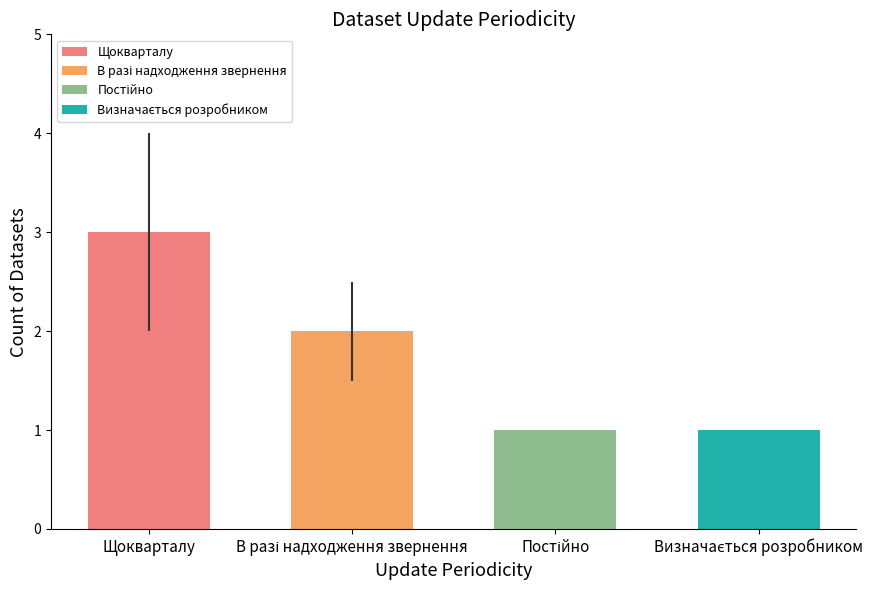

What is the change in value from В разі надходження звернення to Визначається розробником?

-1